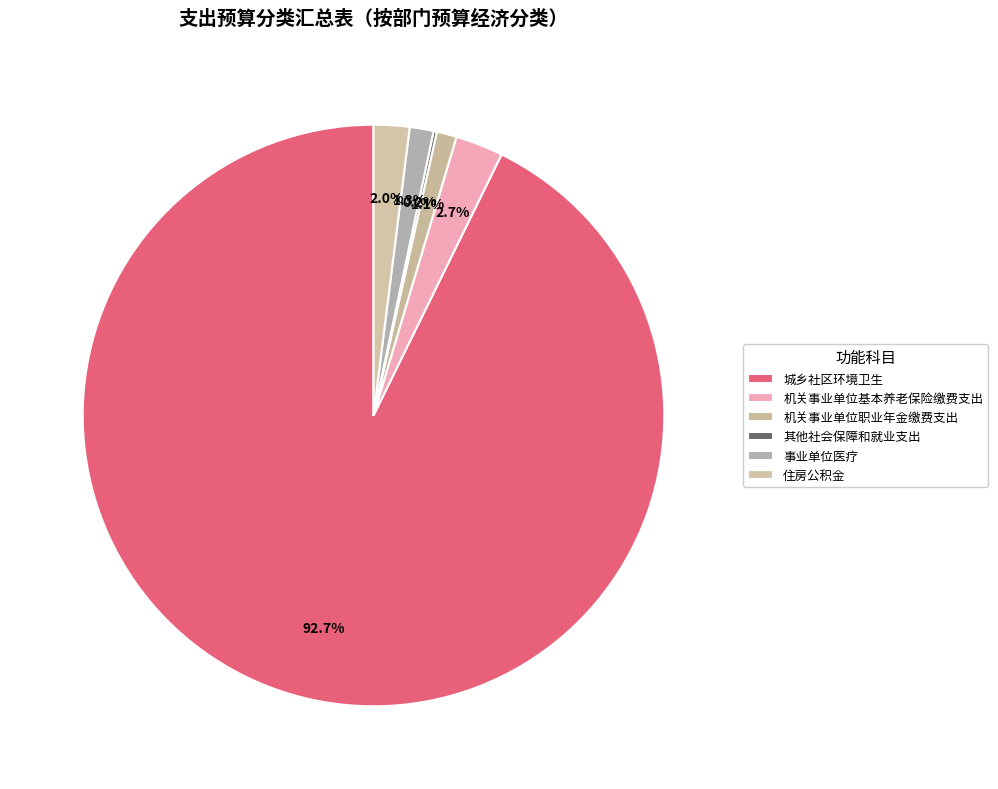

What percentage is the 住房公积金 slice, to the nearest percent?

2%